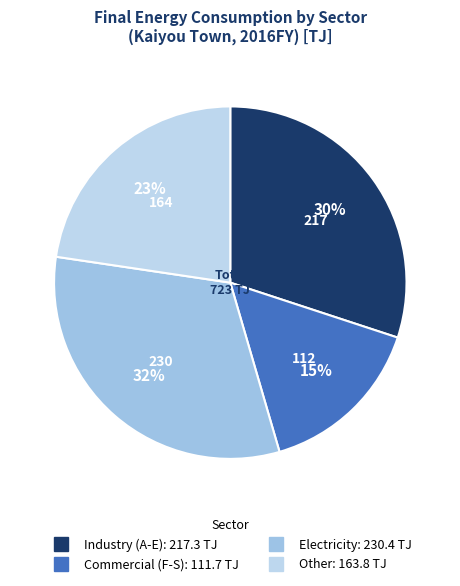

Which slice is the largest?

Electricity